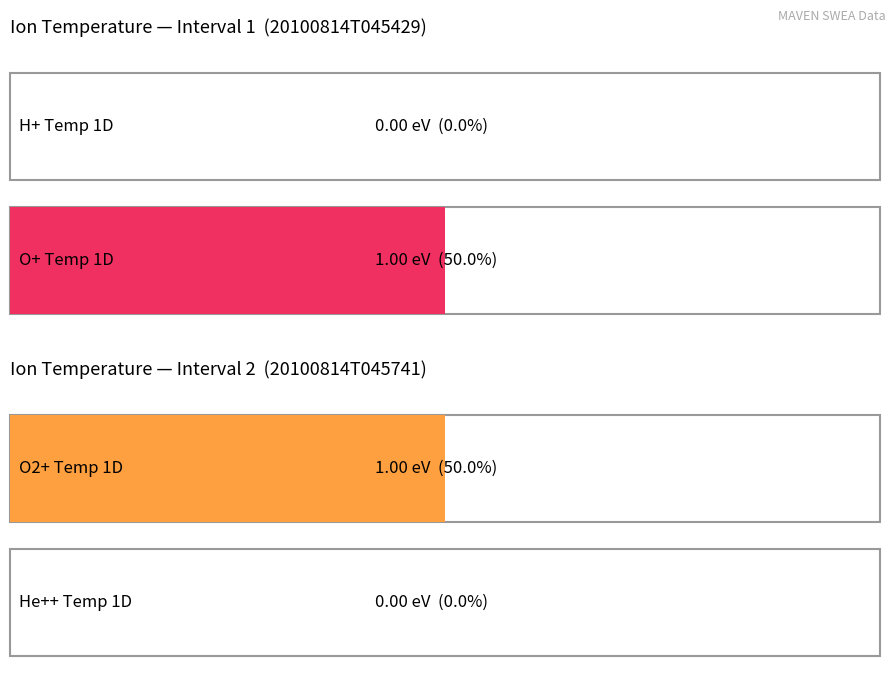

What is the greatest value displayed?

1